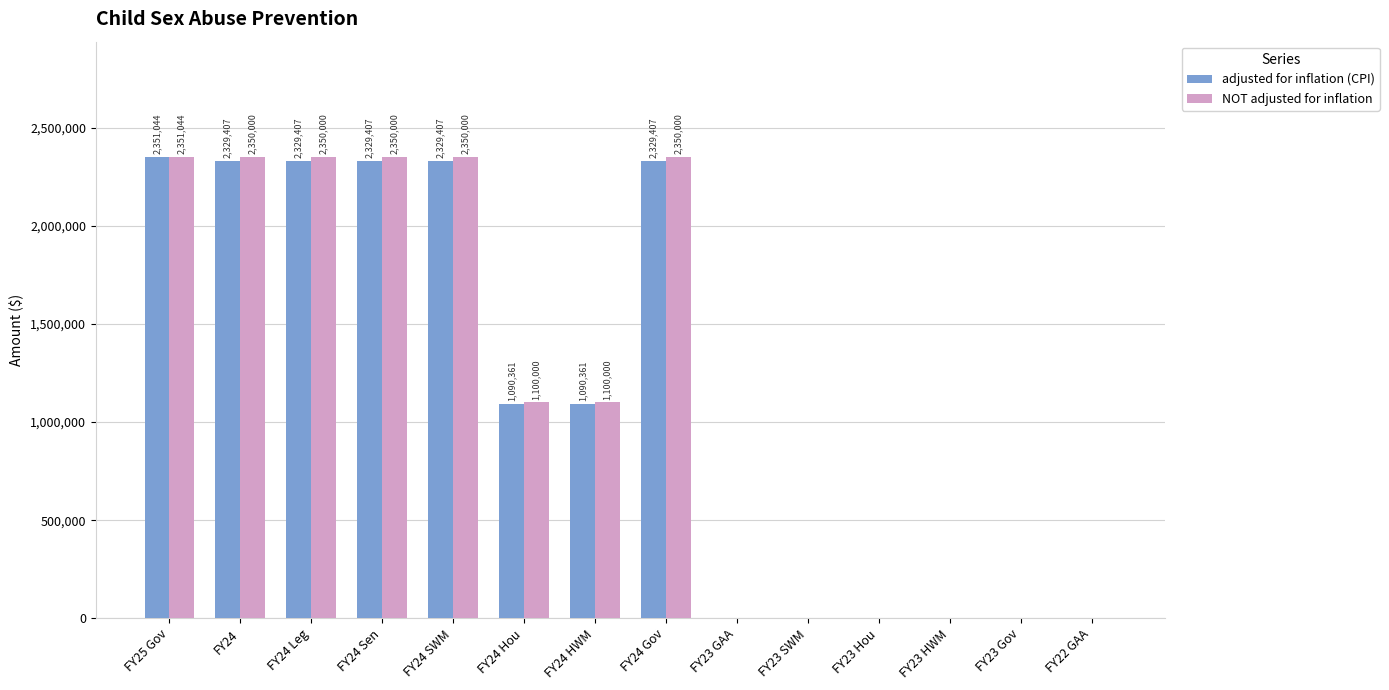

Is the value of adjusted for inflation (CPI) at FY24 HWM greater than the value of NOT adjusted for inflation at FY24 HWM?

No